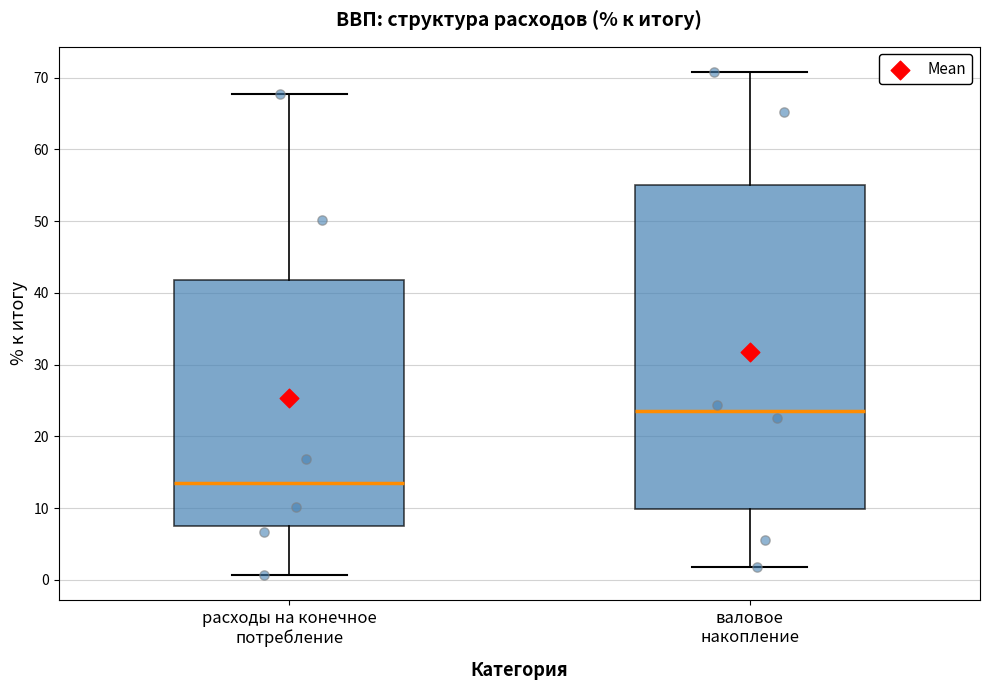

Reading left to right, transcribe this box plot: for each box, give where its median line is, the range the box spans, and where its two whiskers end, as read against the y-axis. The values are not printed on the chart, so give them approximately, as read against the axis.

расходы на конечное потребление: median 13, box 8 to 42, whiskers 1 to 68
валовое накопление: median 24, box 10 to 55, whiskers 2 to 71